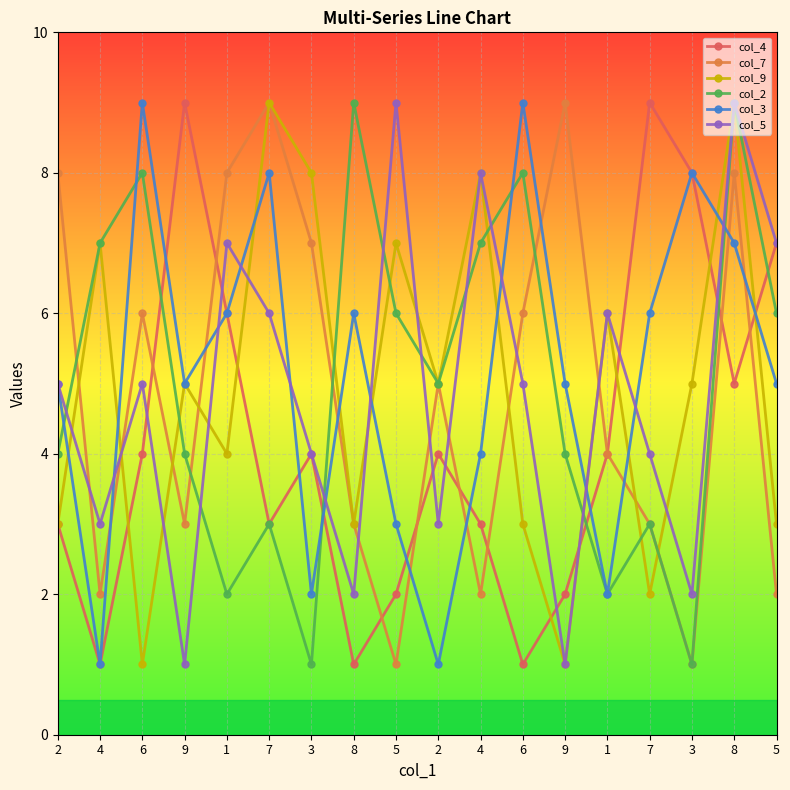

What is the difference between the col_3 values at 3 and 6?

7